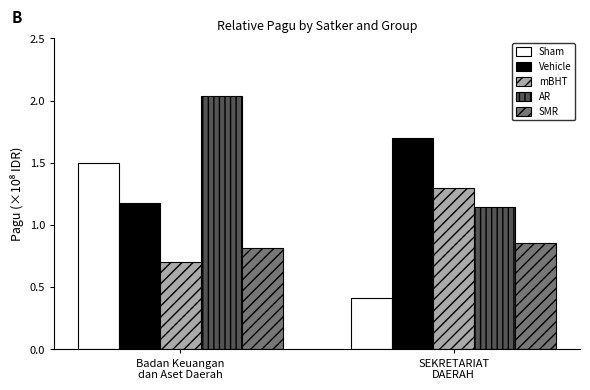

Which series has the widest spread of values?

Sham